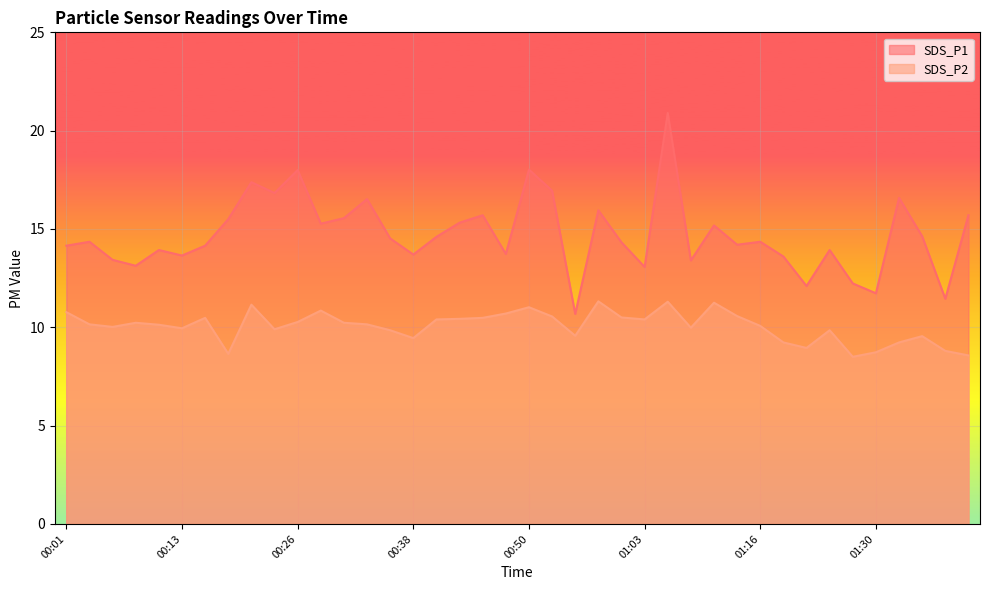

The value of SDS_P1 at 01:35 is 26.0. True or false?

False